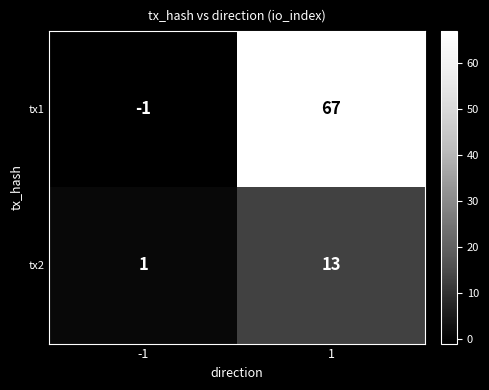

What is the approximate value of tx1 at 1?

67